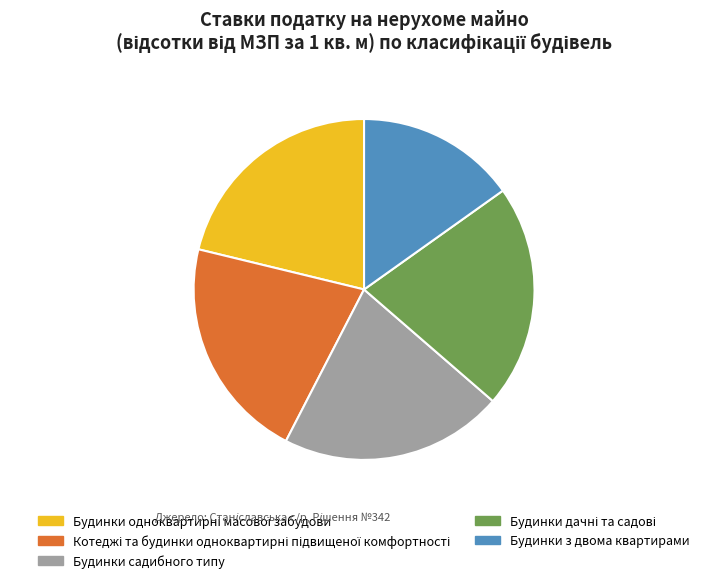

Does any single category account for the majority?

No